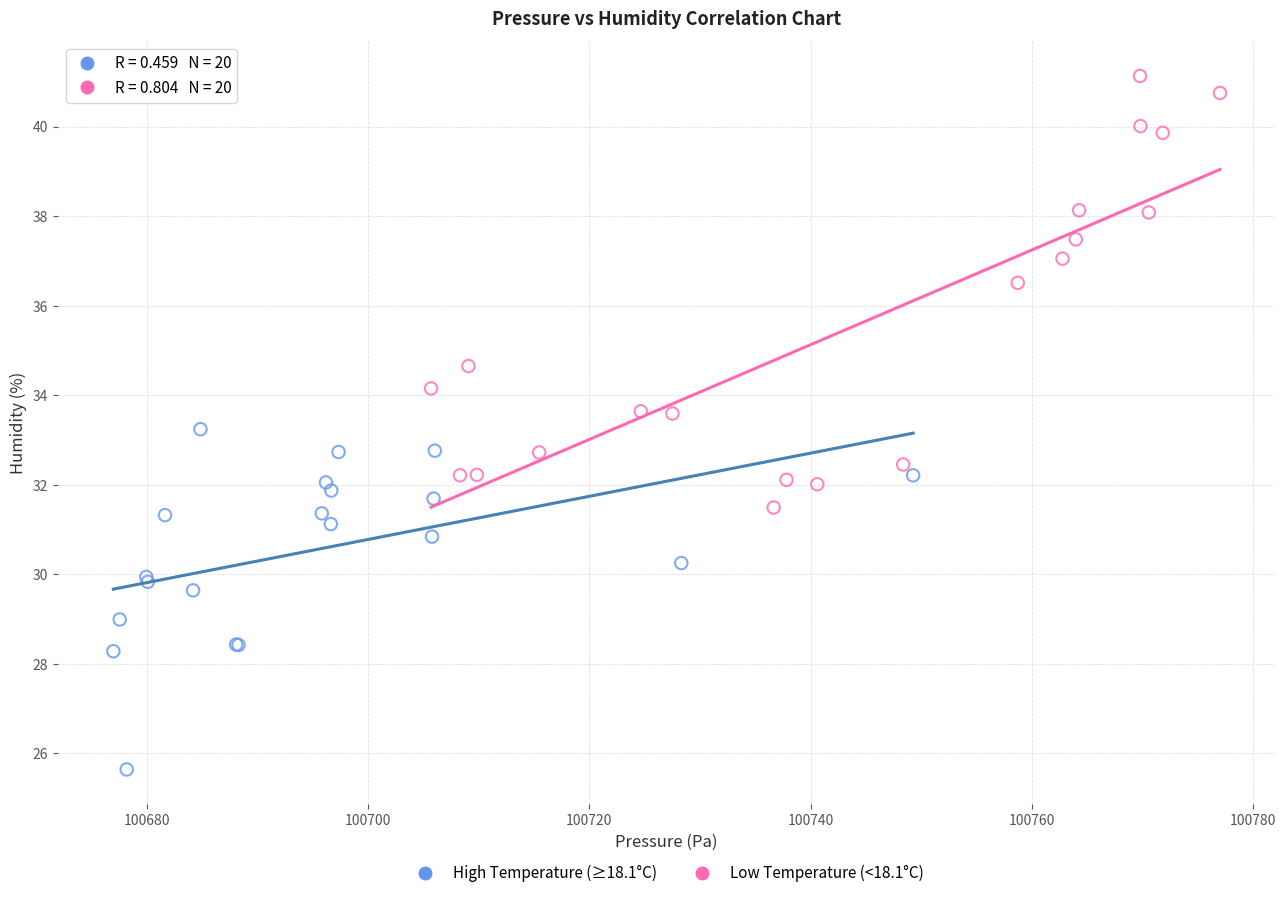

What are all the series names shown in the legend?

High Temperature (≥18.1°C), Low Temperature (<18.1°C)